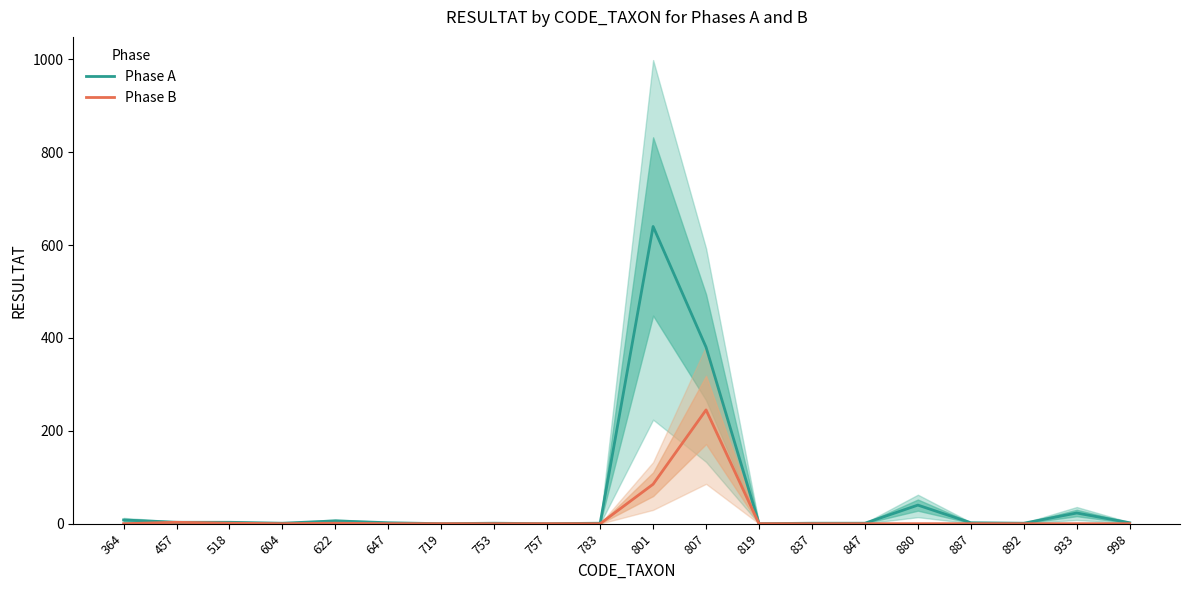

True or false: Phase A and Phase B intersect in this chart.

False